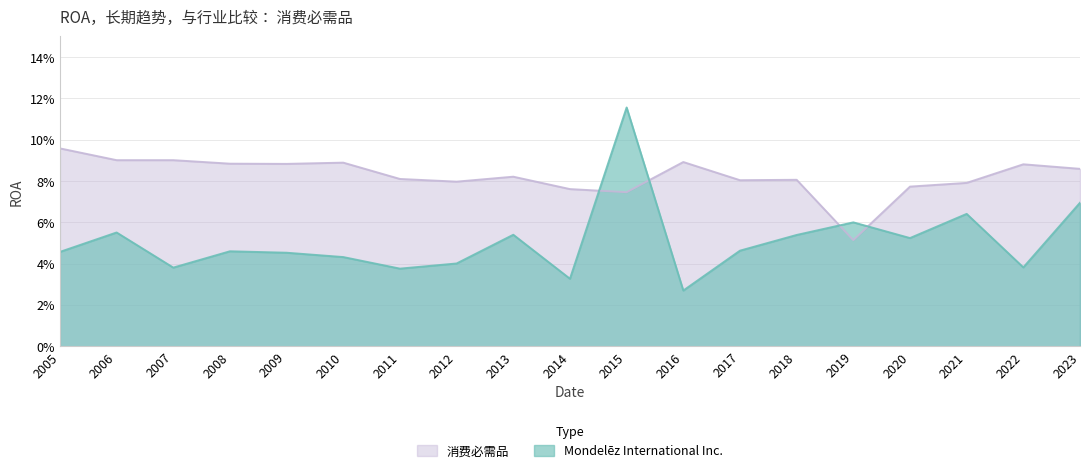

How many lines are shown in the chart?

2